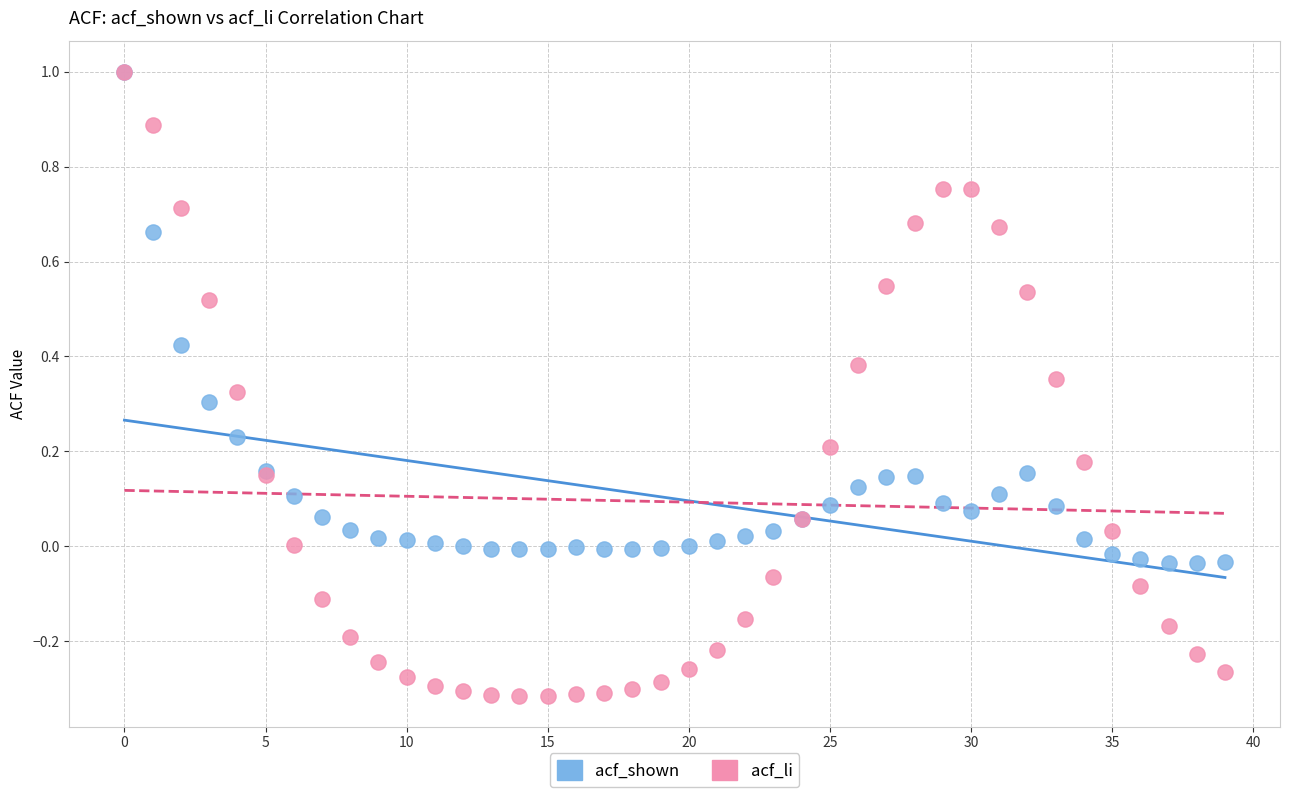

What are all the series names shown in the legend?

acf_shown, acf_li